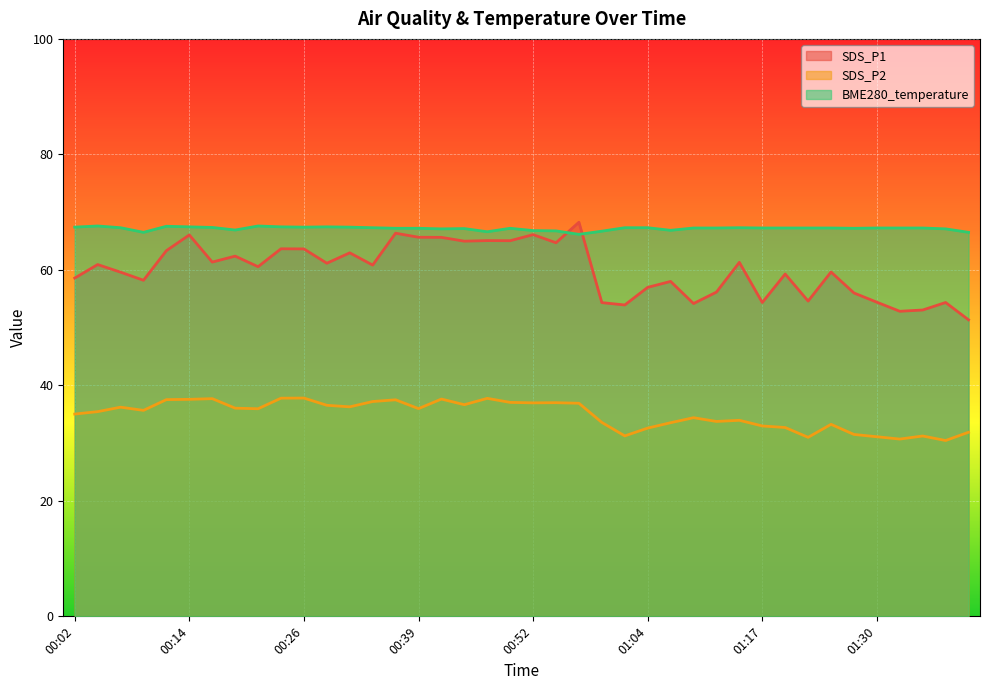

What is the total value across all series at 01:33?

150.8